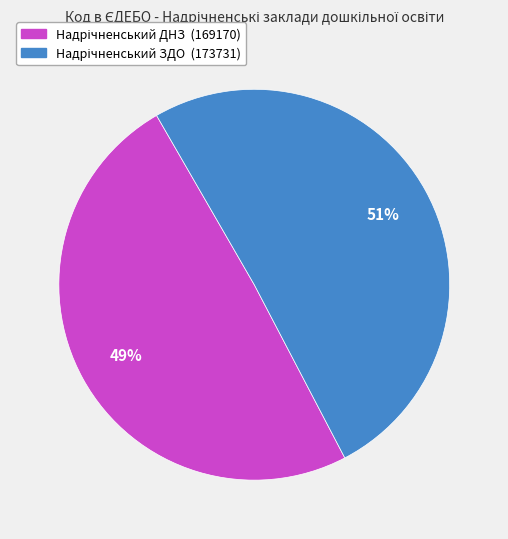

Is there any slice that represents more than half of the pie?

Yes